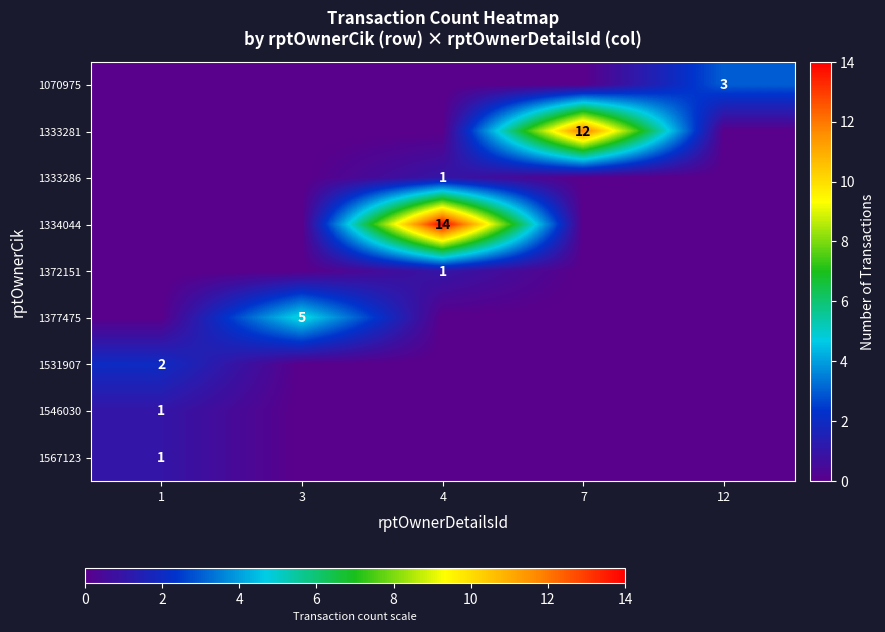

Between 1 and 4, which series saw the biggest shift?

1334044